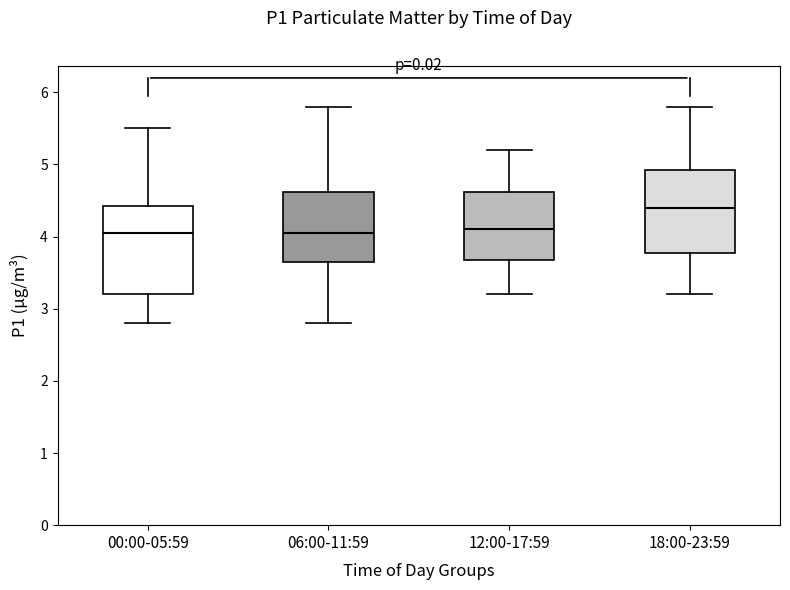

Reading left to right, read every box against the y-axis: the position of its median line, the range the box covers, and the ends of its whiskers. The values are not printed on the chart, so give them approximately, as read against the axis.

00:00-05:59: median 4.1, box 3.2 to 4.4, whiskers 2.8 to 5.5
06:00-11:59: median 4.1, box 3.7 to 4.6, whiskers 2.8 to 5.8
12:00-17:59: median 4.1, box 3.7 to 4.6, whiskers 3.2 to 5.2
18:00-23:59: median 4.4, box 3.8 to 4.9, whiskers 3.2 to 5.8